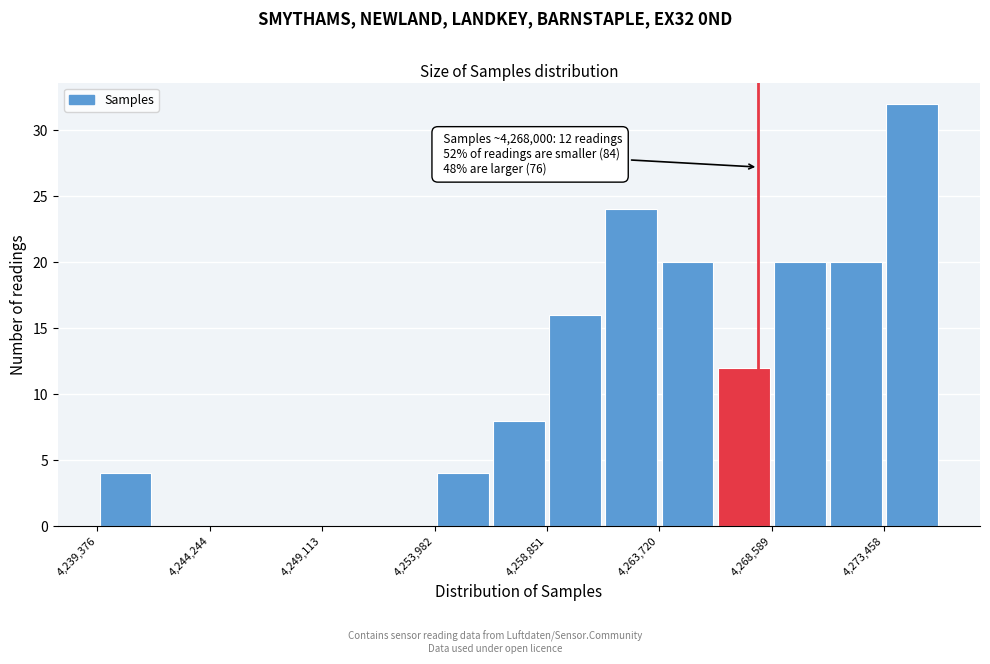

Which range on the x-axis has the tallest bar?

4273500 to 4276000